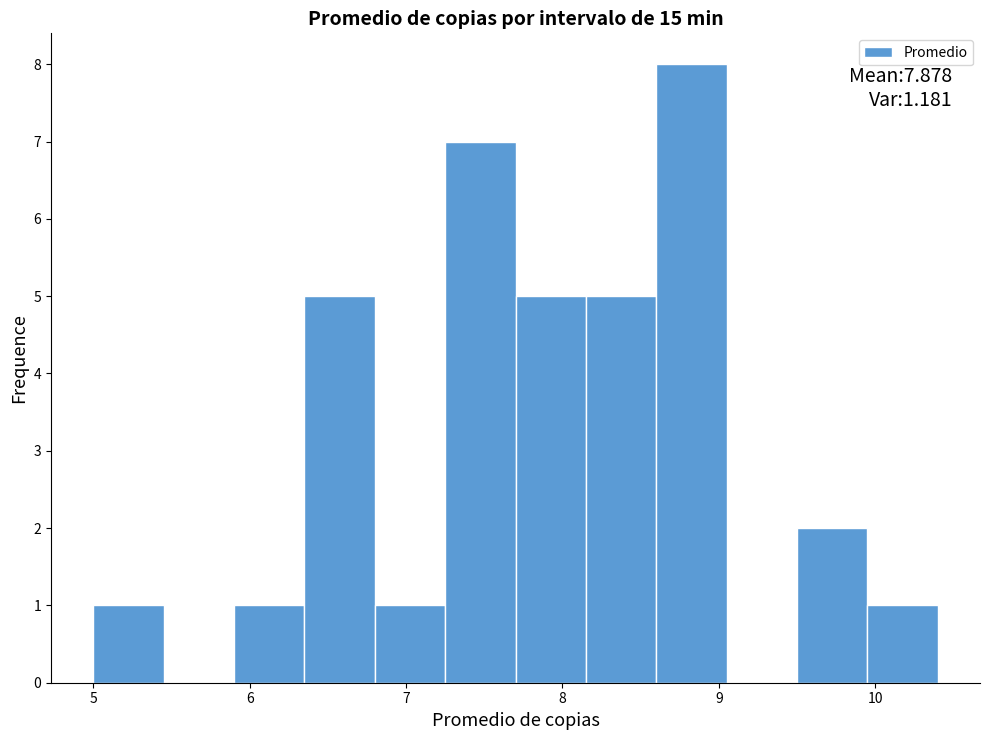

Over which range of the x-axis is the bar tallest?

8.60 to 9.05